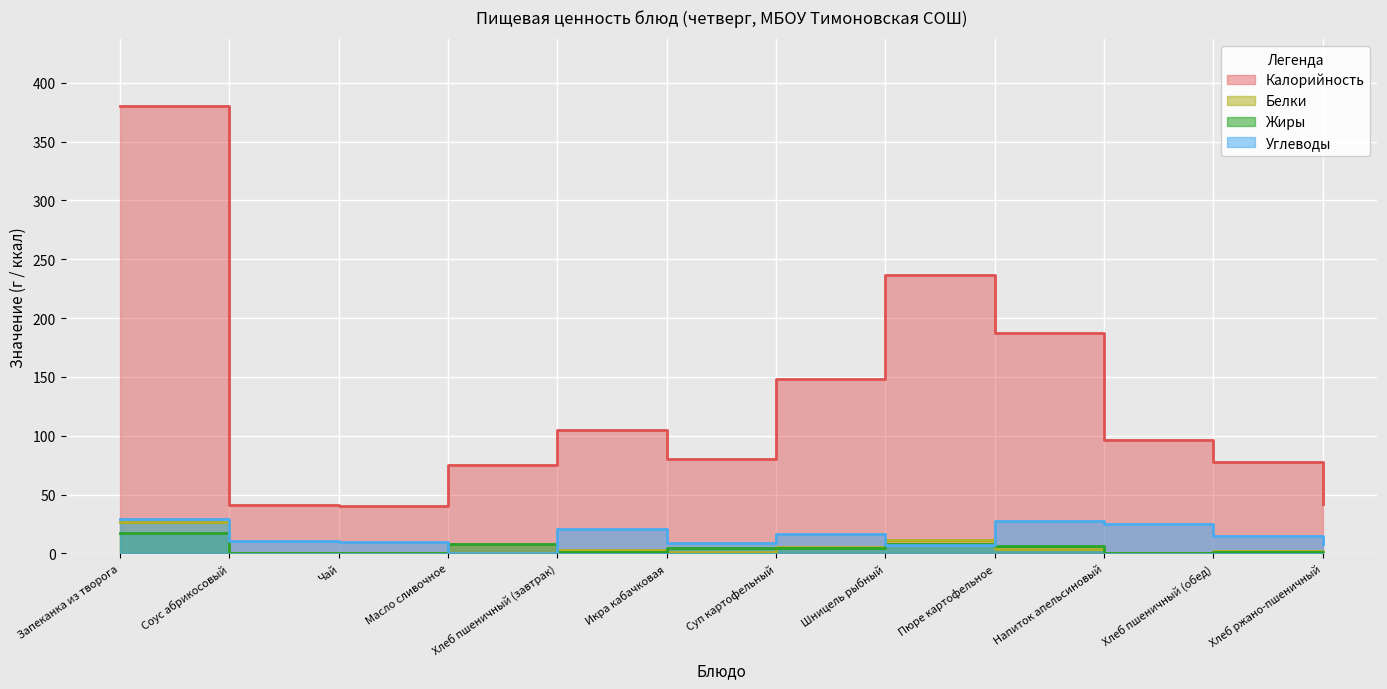

Where is Белки nearest to the value 13?

Шницель рыбный